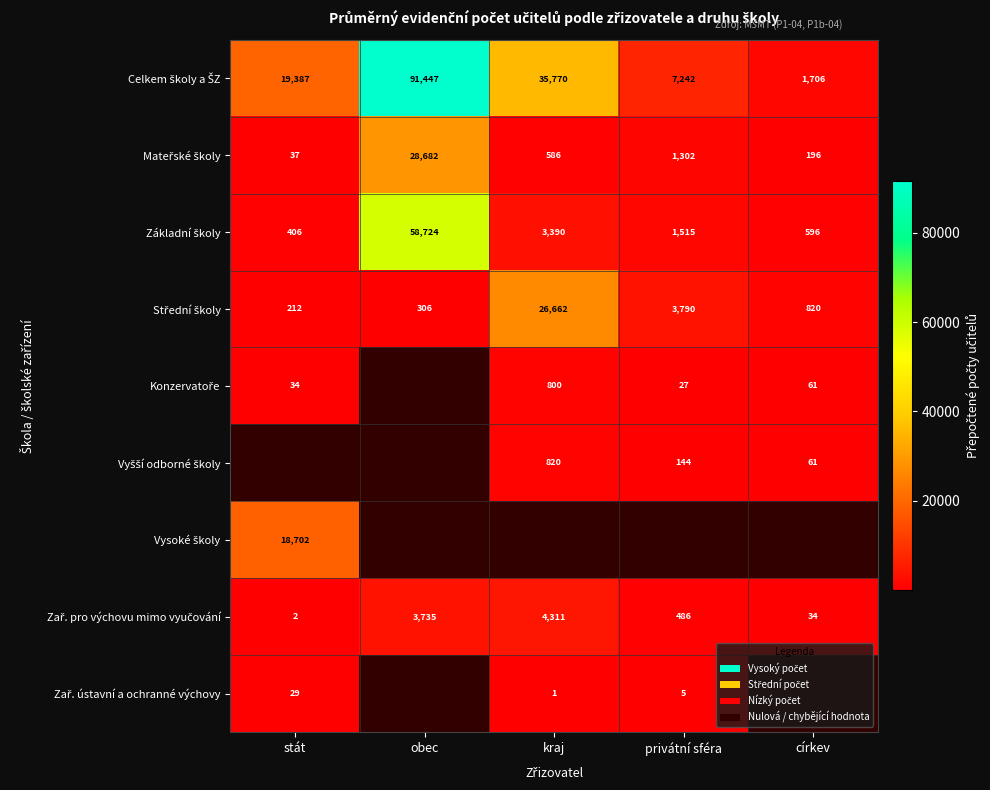

The Zař. pro výchovu mimo vyučování series shows 485.7 at privátní sféra. True or false?

True